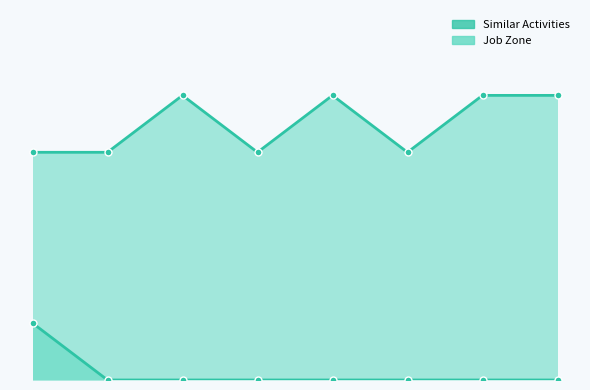

Reading right to left, transcribe all the data shown in this chart.

Similar Activities: 0	0	0	0	0	0	0	1
Job Zone: 5	5	4	5	4	5	4	4